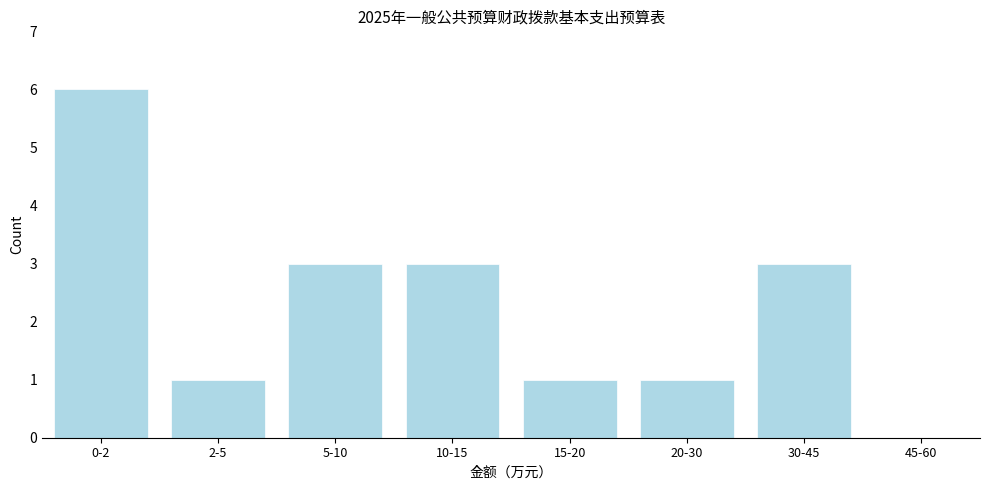

Reading left to right, what are all the values shown in this chart?

0-2=6	2-5=1	5-10=3	10-15=3	15-20=1	20-30=1	30-45=3	45-60=0